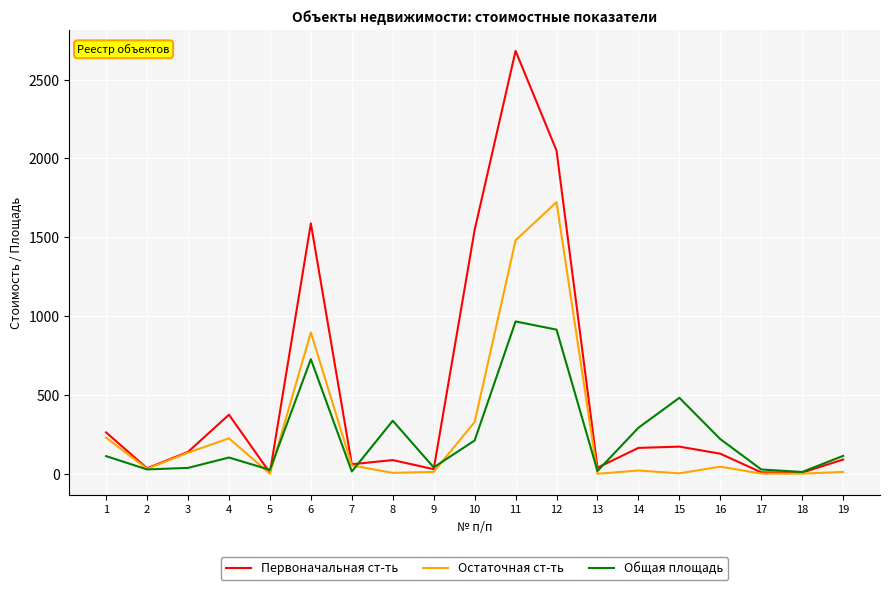

The value of Остаточная ст-ть at 3 is 133.5. True or false?

True